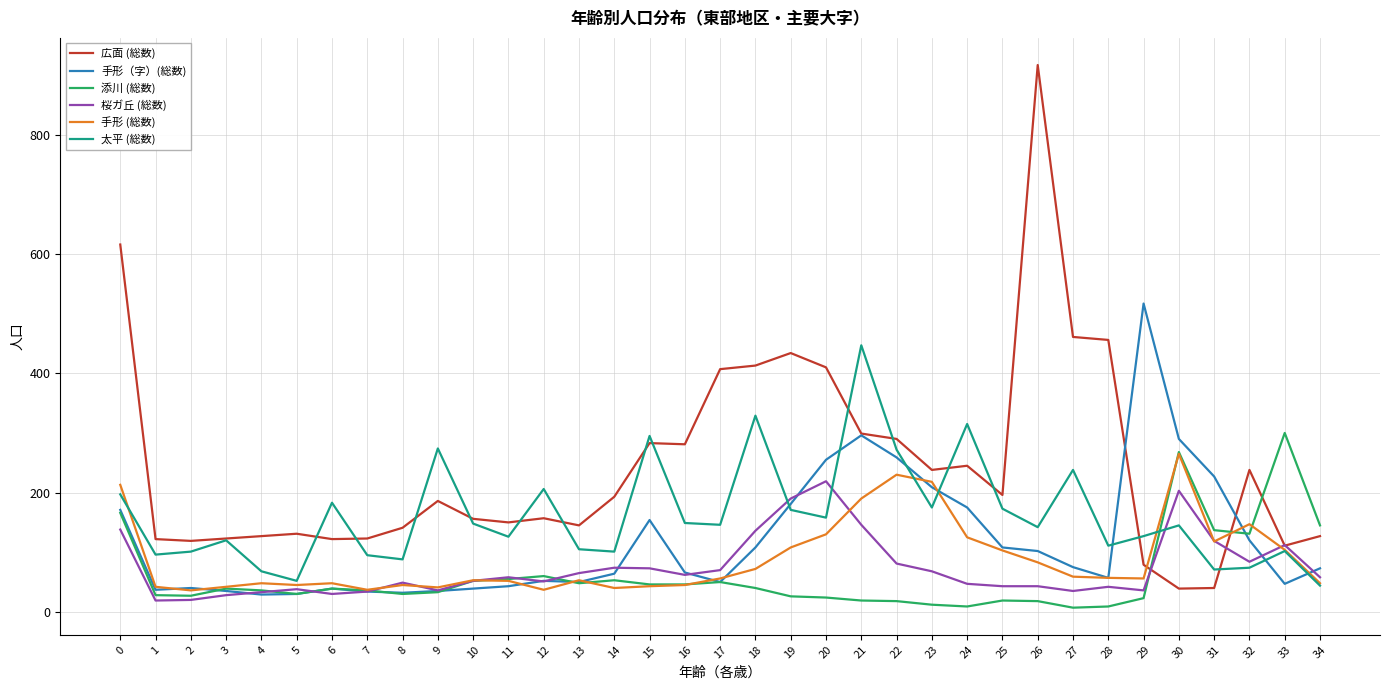

What is the greatest value displayed?

917